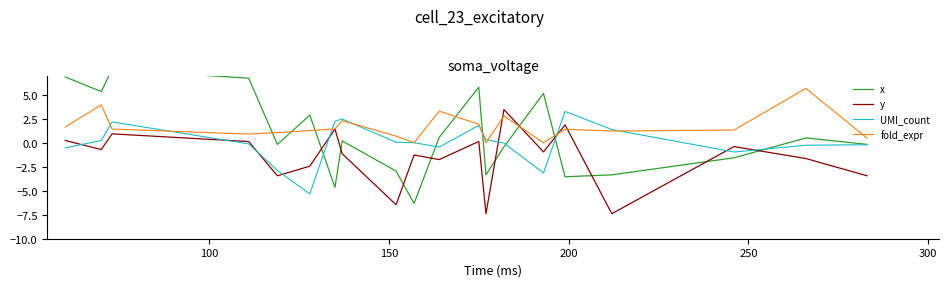

Which series ends up on top after the final intersection of y and UMI_count?

UMI_count